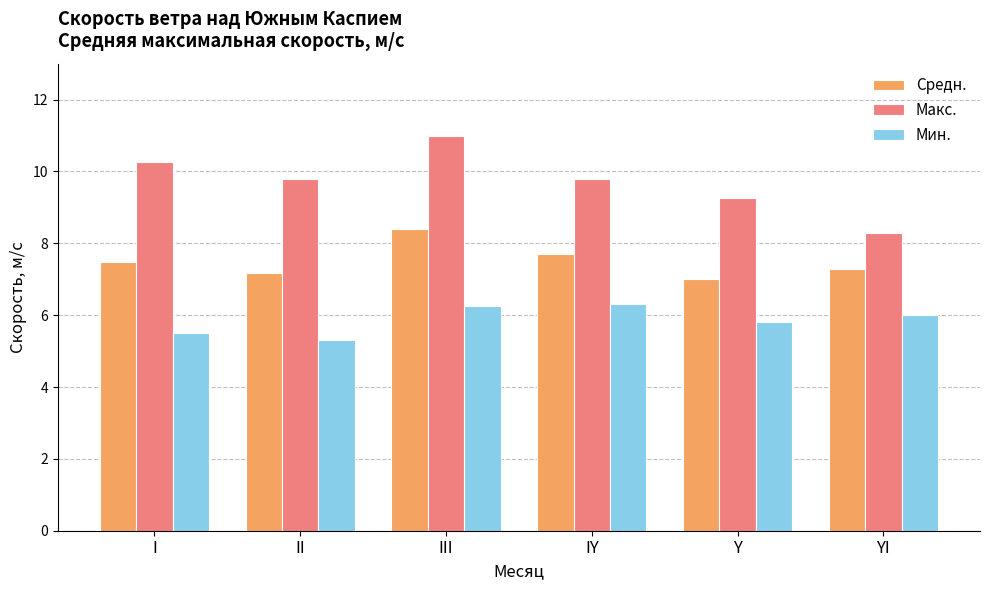

Which series changed the most between Y and YI?

Макс.